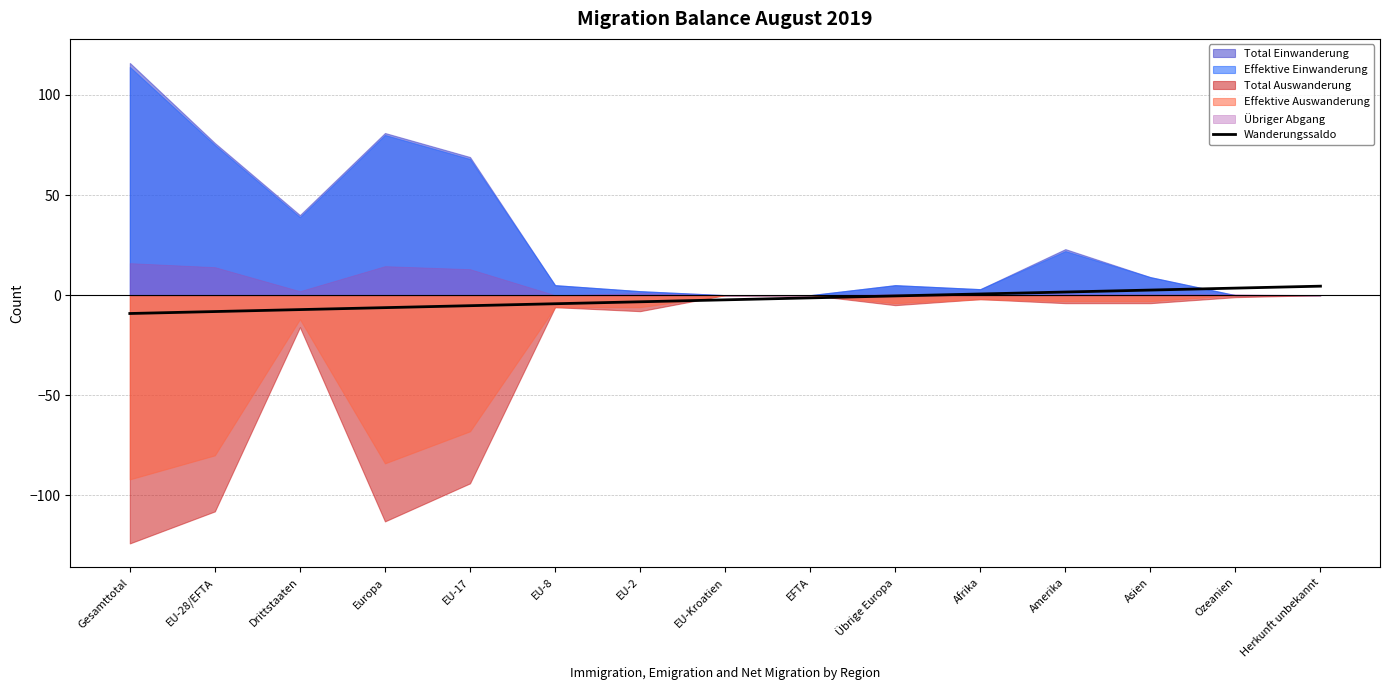

What is the label of the 2nd point from the right?

Ozeanien